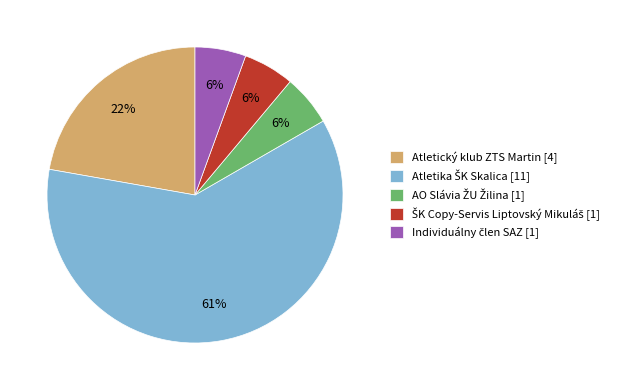

To the nearest percent, what is the average slice percentage?

20%